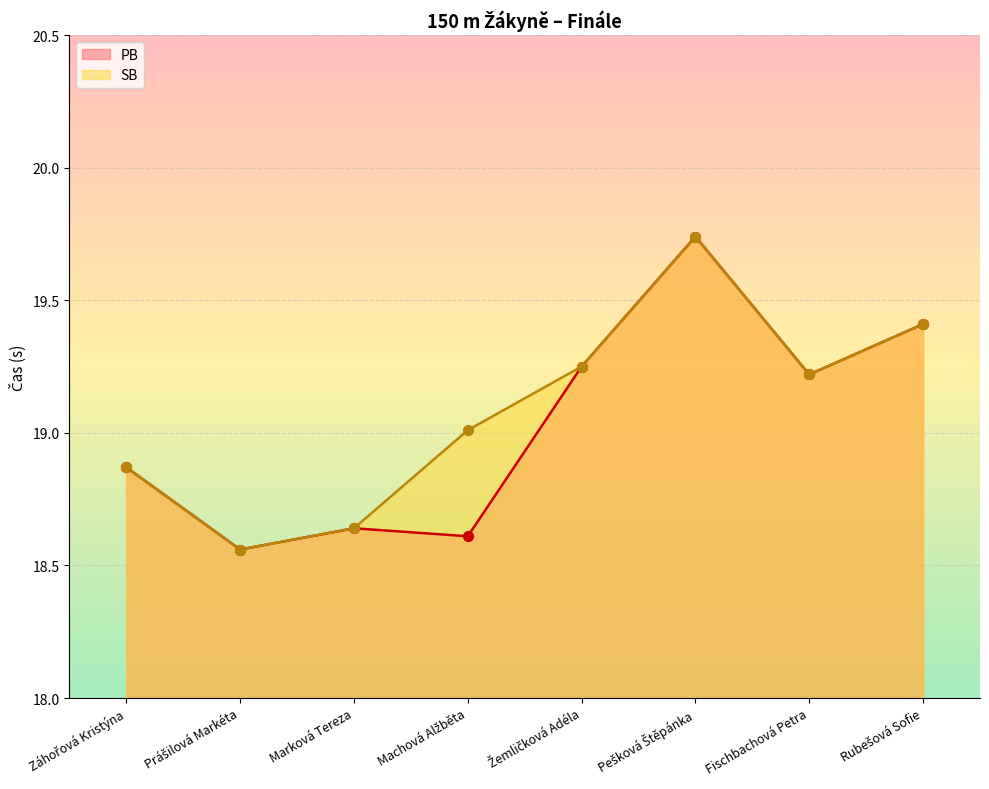

Which series contains the highest Y value?

PB